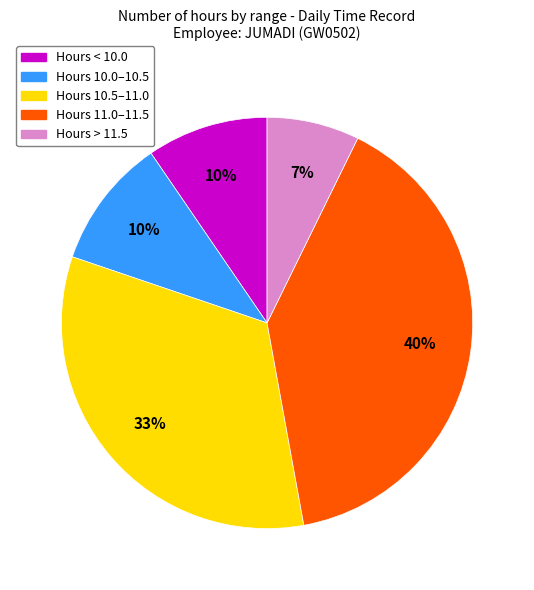

Is there any slice that represents more than half of the pie?

No